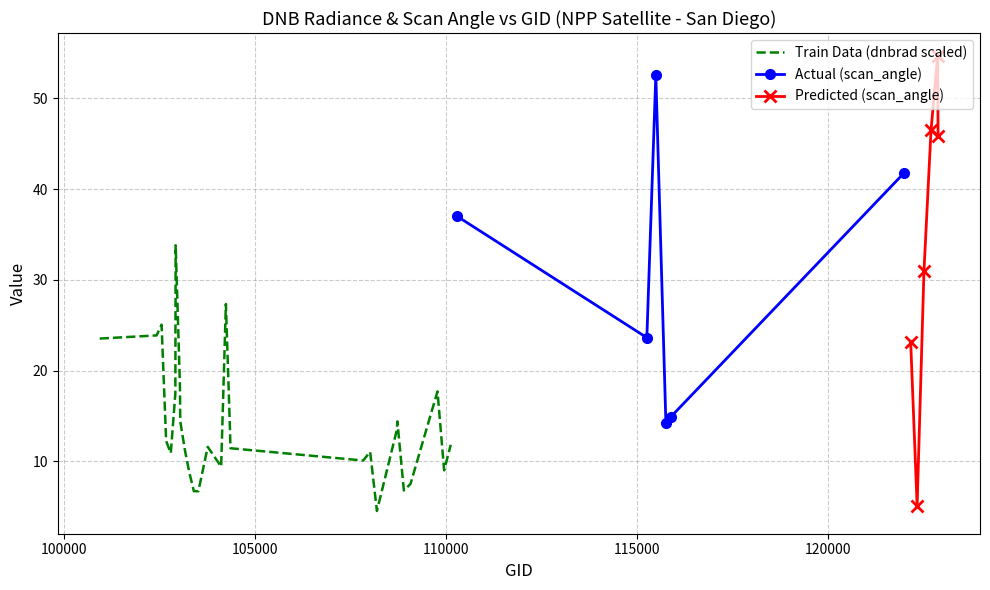

Is it true that scan_angle equals 13.3 at 38?

False